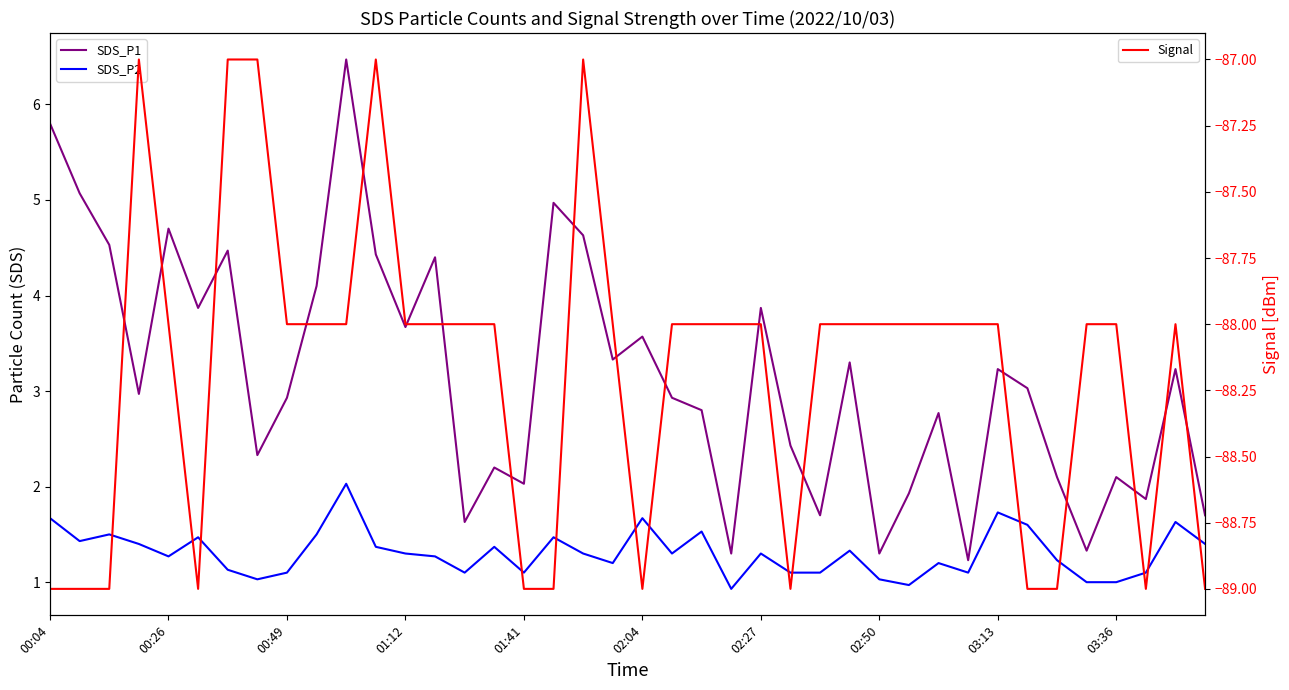

What are all the series names shown in the legend?

SDS_P1, SDS_P2, Signal